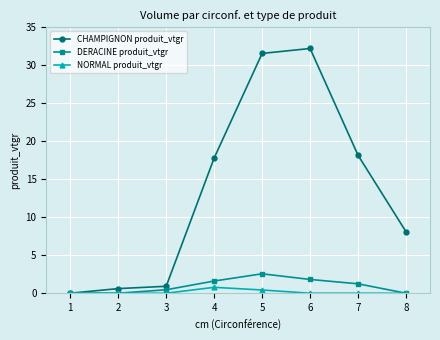

Count the number of categories in the chart.

8